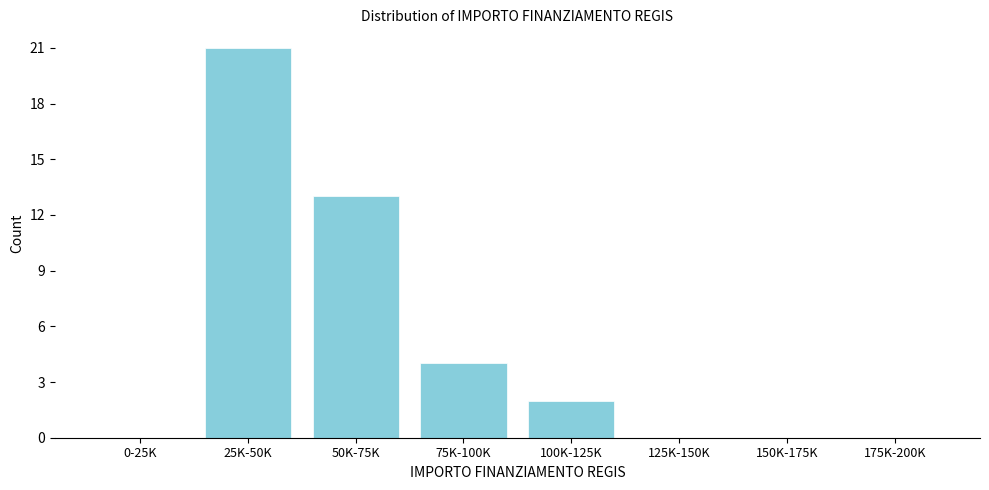

Reading right to left, what are all the values shown in this chart?

175K-200K=0	150K-175K=0	125K-150K=0	100K-125K=2	75K-100K=4	50K-75K=13	25K-50K=21	0-25K=0